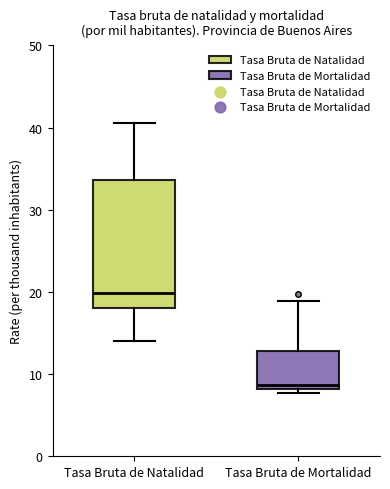

Reading left to right, read every box against the y-axis: the position of its median line, the range the box covers, and the ends of its whiskers. The values are not printed on the chart, so give them approximately, as read against the axis.

Tasa Bruta de Natalidad: median 20, box 18 to 34, whiskers 14 to 41
Tasa Bruta de Mortalidad: median 9, box 8 to 13, whiskers 8 (just below the box's lower edge) to 19